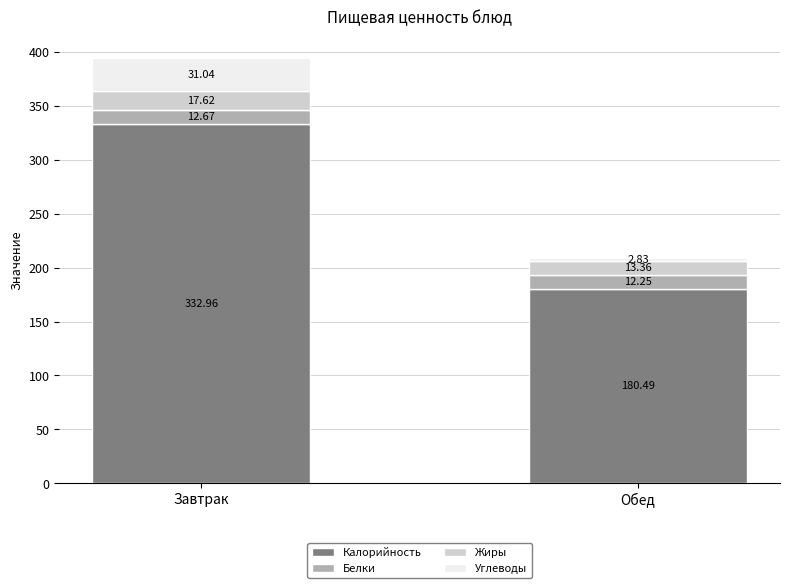

Where is Калорийность nearest to the value 256?

Обед